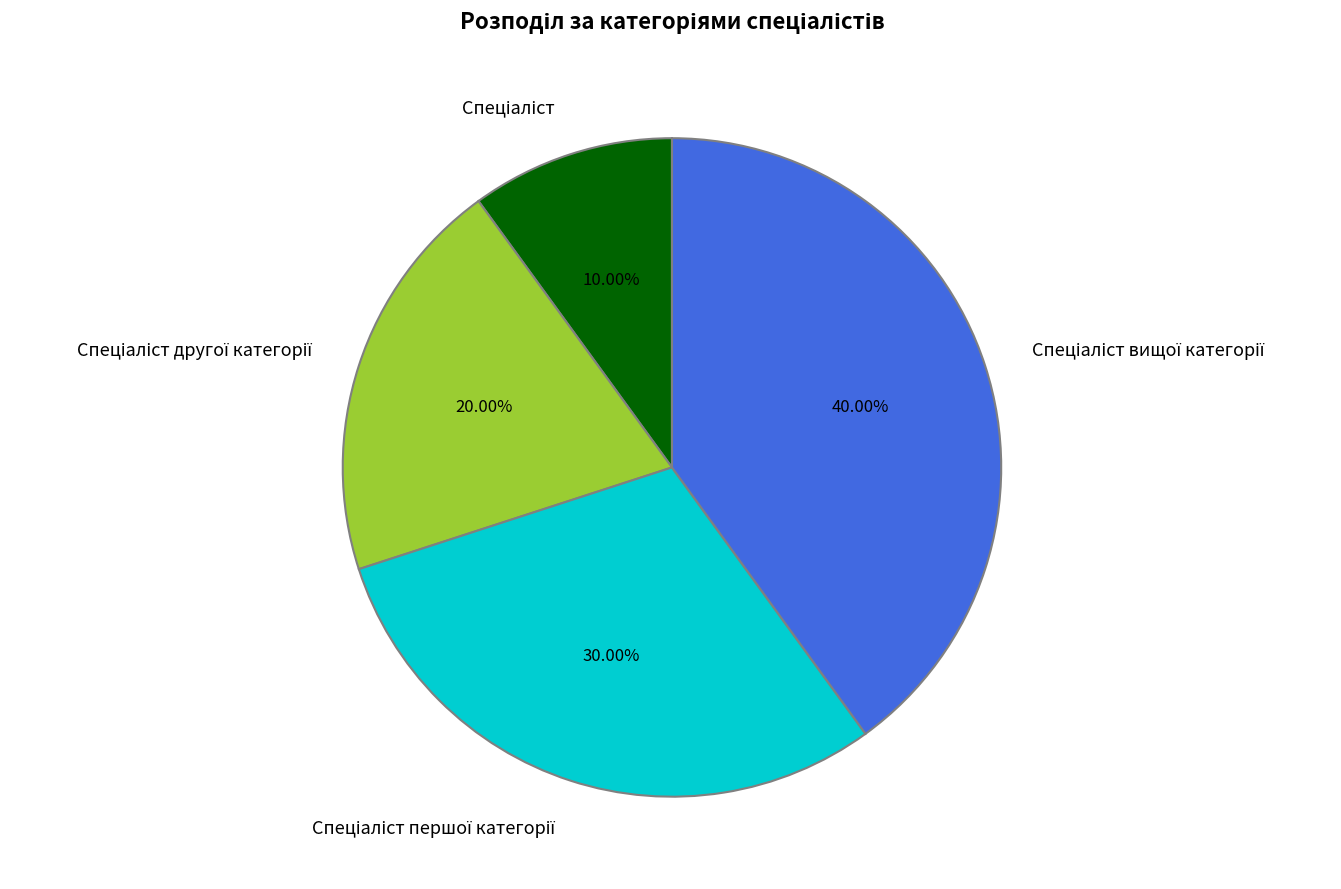

Is there a majority slice in this chart?

No